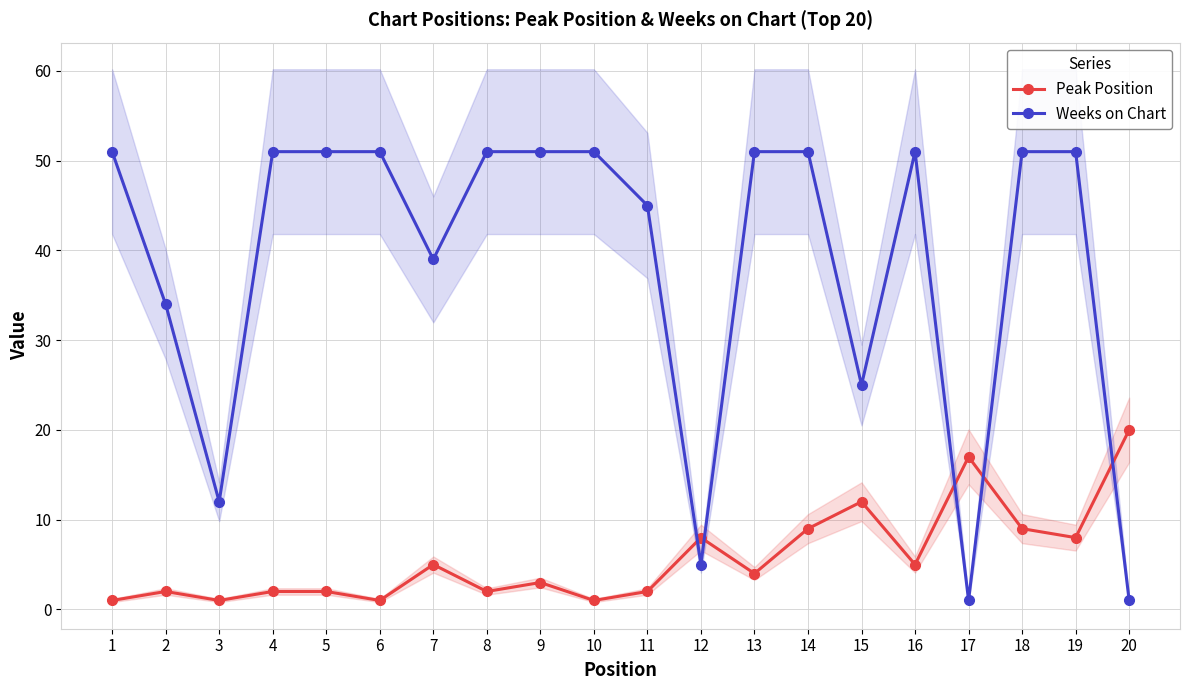

Reading left to right, what are all the values shown in this chart?

Peak Position: 1=1	2=2	3=1	4=2	5=2	6=1	7=5	8=2	9=3	10=1	11=2	12=8	13=4	14=9	15=12	16=5	17=17	18=9	19=8	20=20
Weeks on Chart: 1=51	2=34	3=12	4=51	5=51	6=51	7=39	8=51	9=51	10=51	11=45	12=5	13=51	14=51	15=25	16=51	17=1	18=51	19=51	20=1